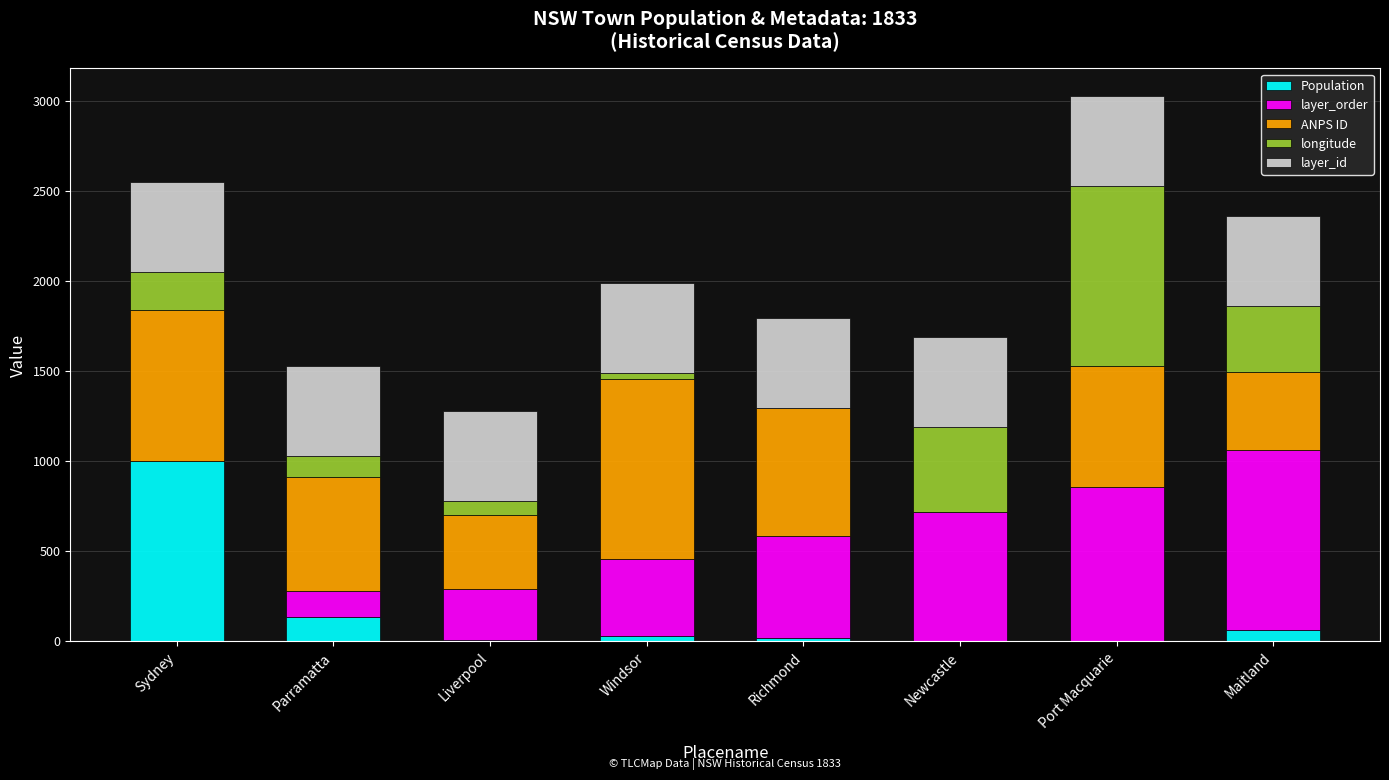

Which category has the highest value in the Population series?

Sydney